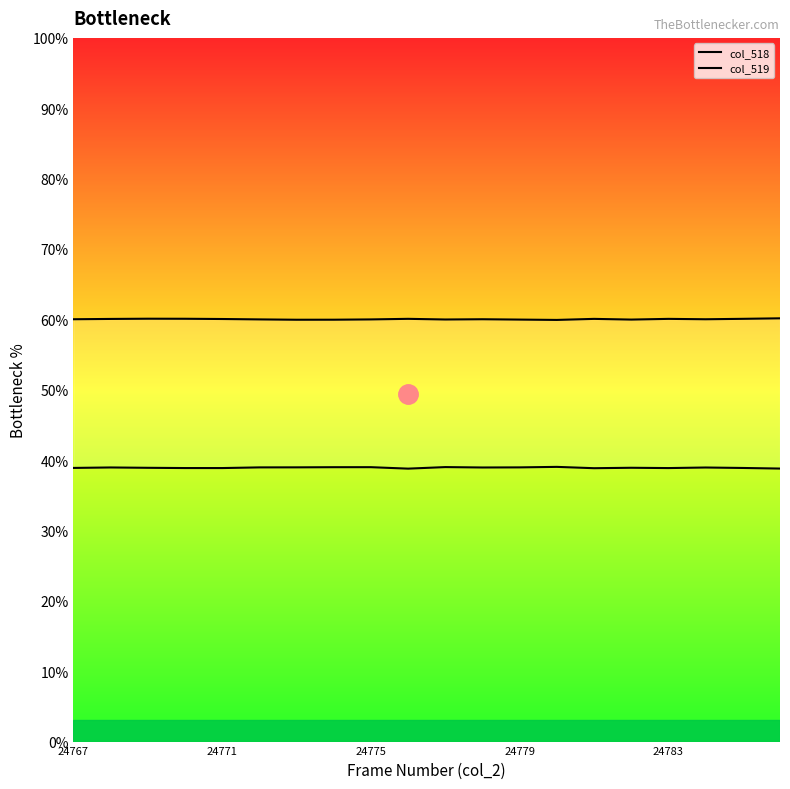

True or false: col_519 and col_518 cross at least once.

False